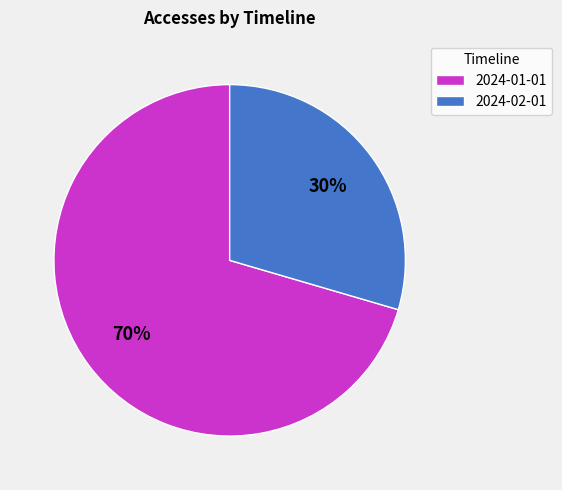

Which slice is the smallest?

2024-02-01